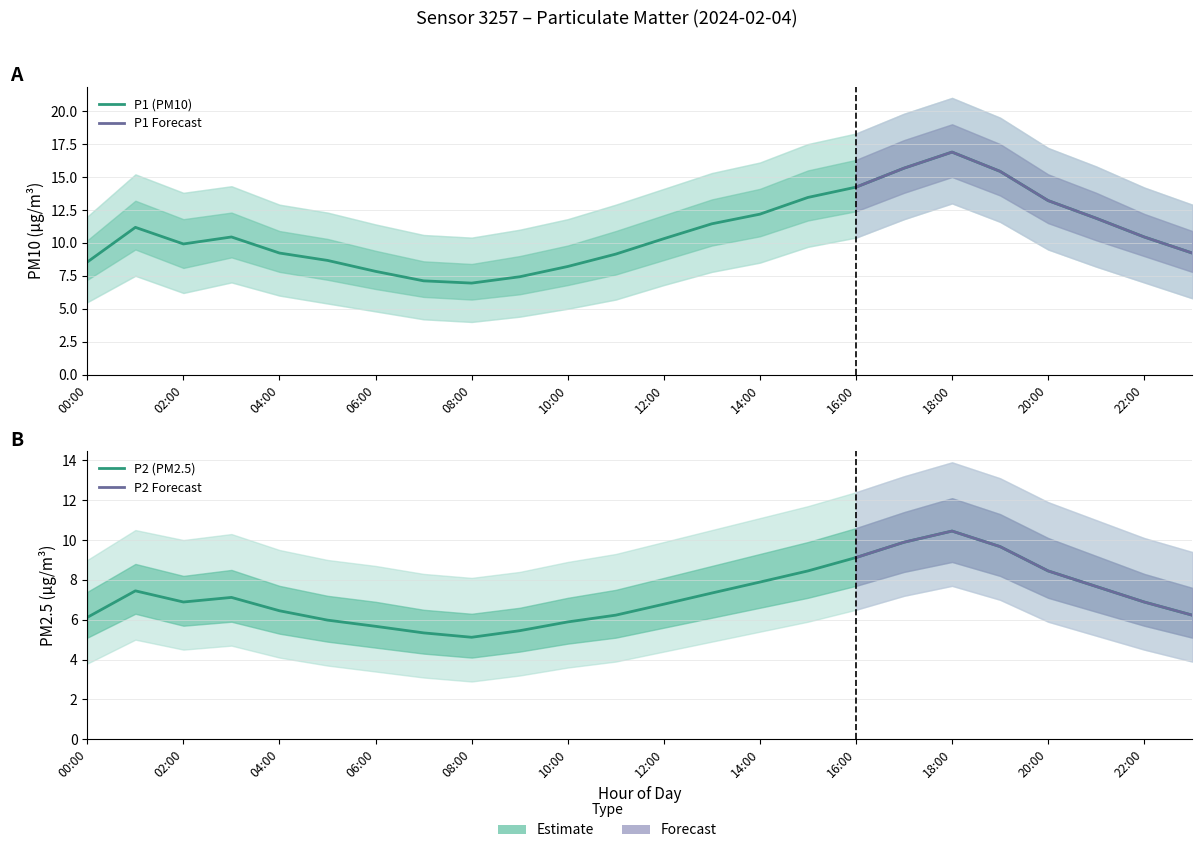

What is the value of the P2 point at the 3rd from the left?

6.9